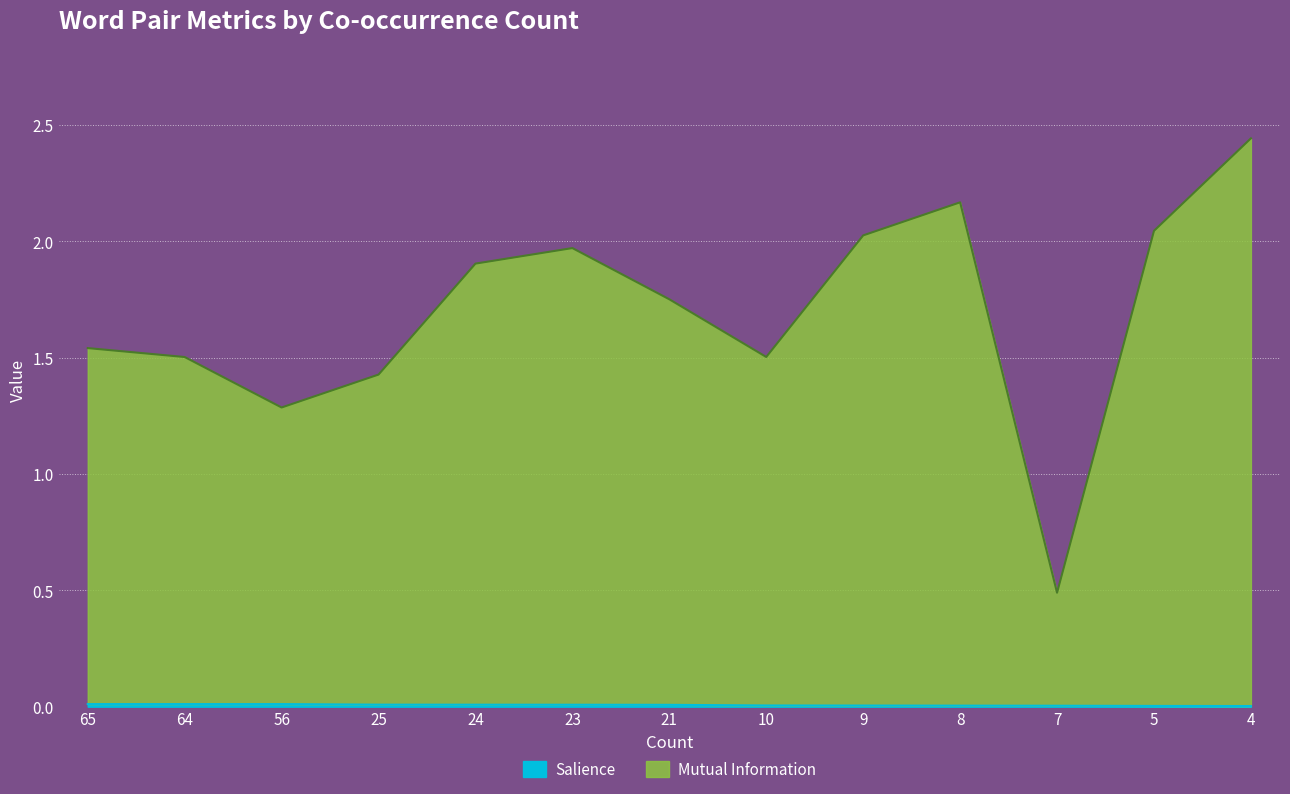

True or false: Salience and Mutual Information cross at least once.

False